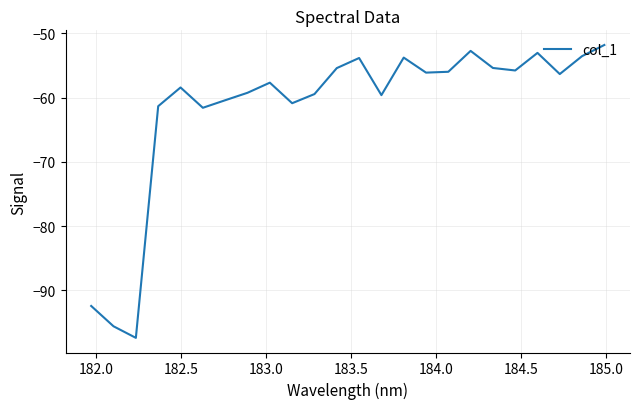

What is the maximum value shown in the chart?

-51.8